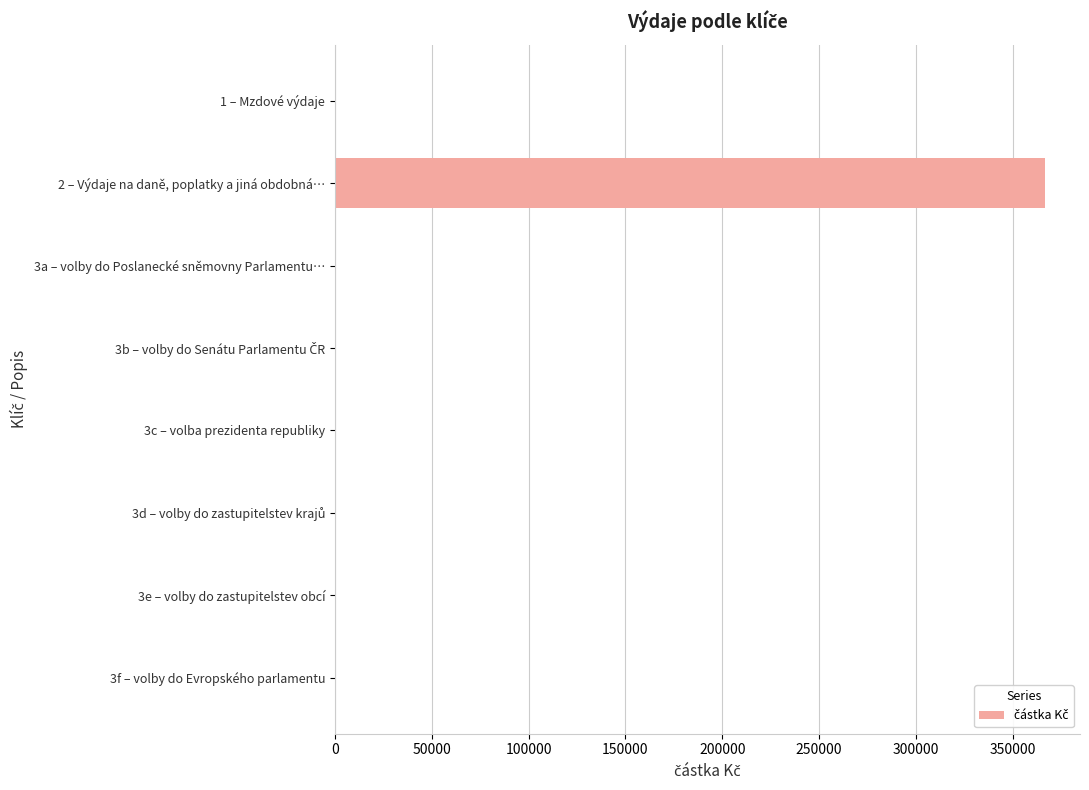

Is it true that the value at 1 – Mzdové výdaje is 0.0?

True